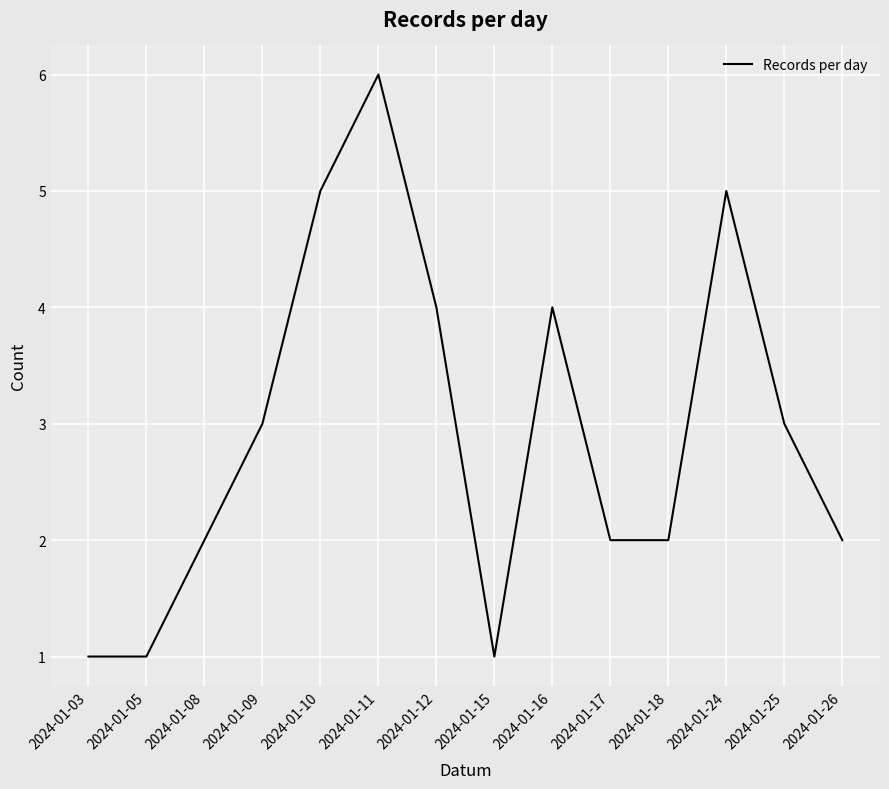

True or false: the data has more than 0 interior local peaks.

True